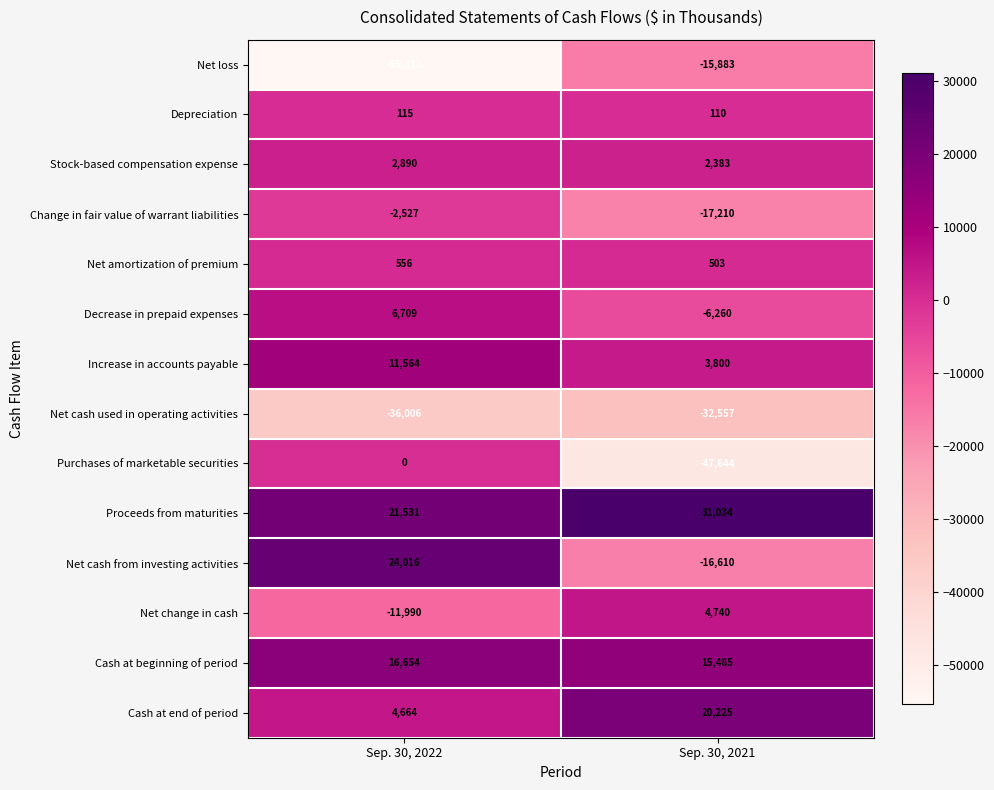

What is the spread (max minus min) of values at Sep. 30, 2022?

79329